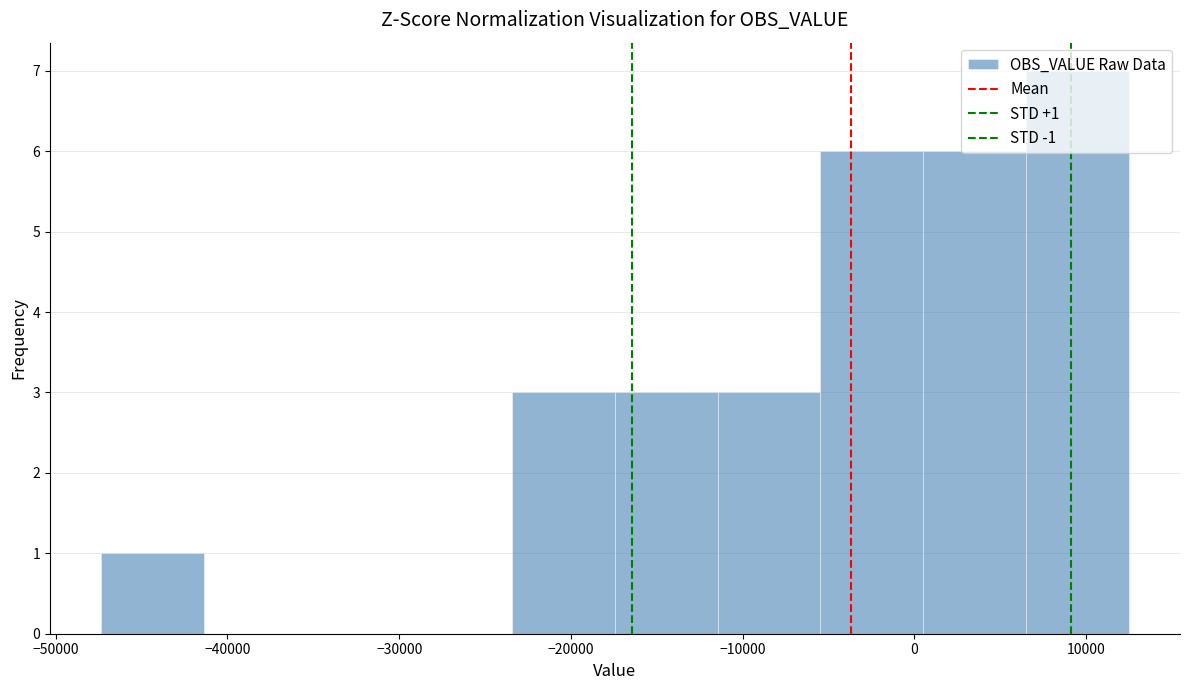

Which range on the x-axis has the tallest bar?

6000 to 12000